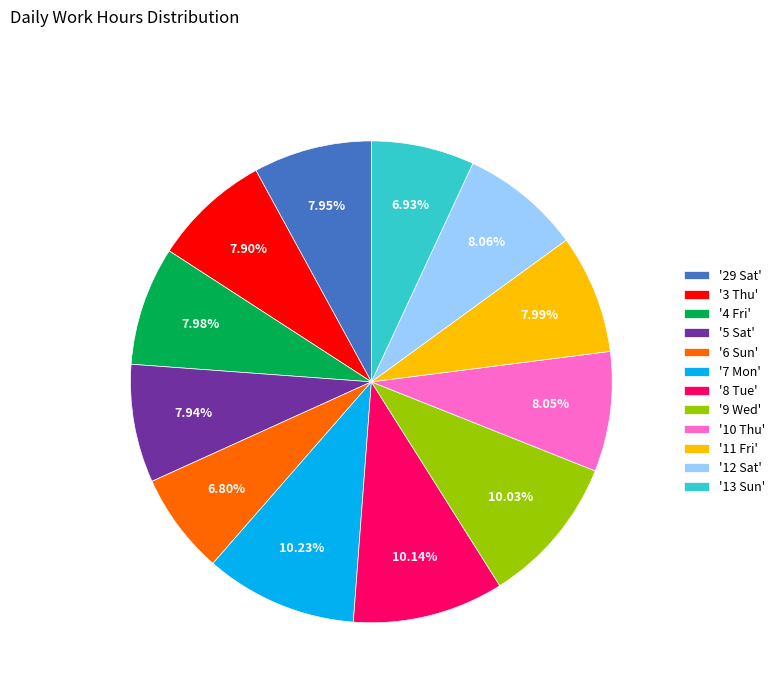

How many slices are in this pie chart?

12